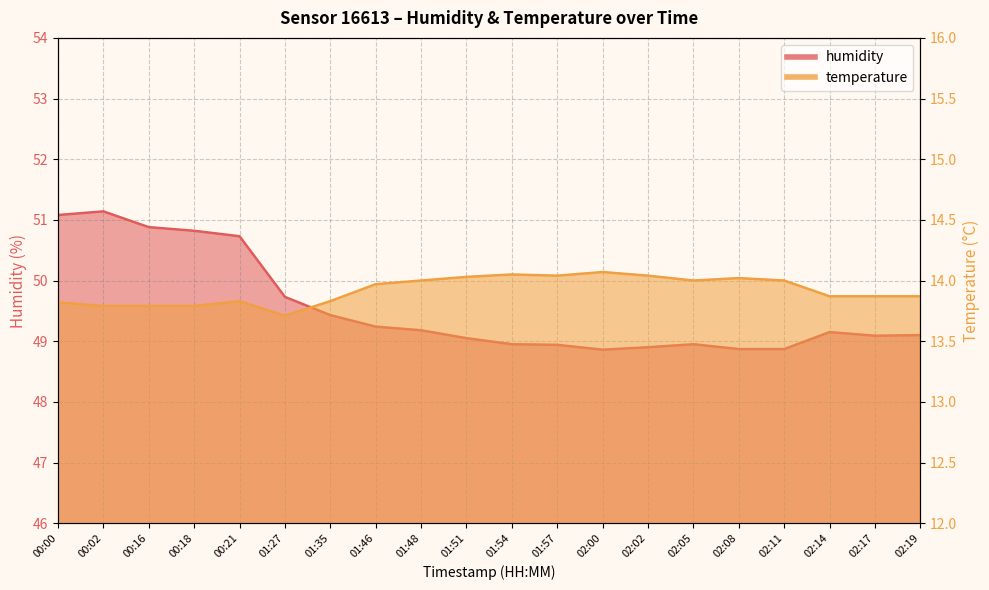

Count the humidity values in the range 48 to 50.

15